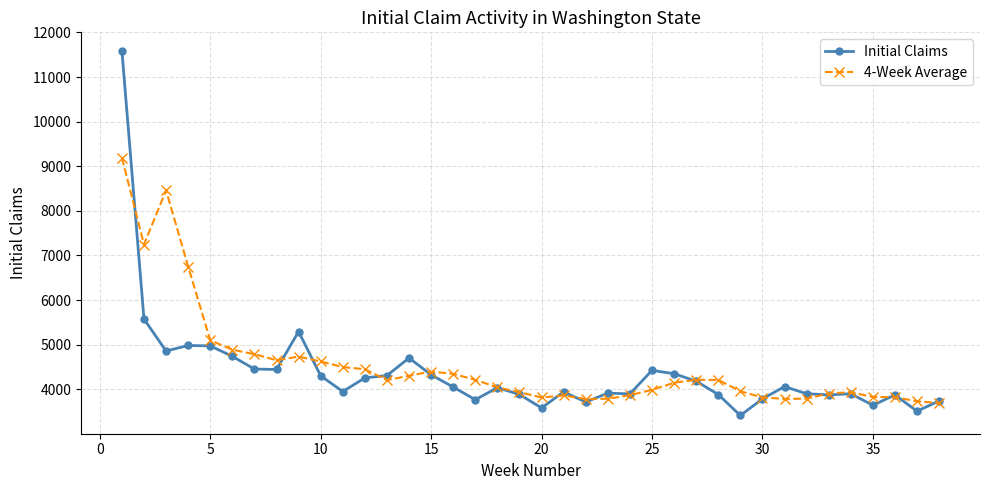

True or false: Initial Claims has more than 2 interior local peaks.

True